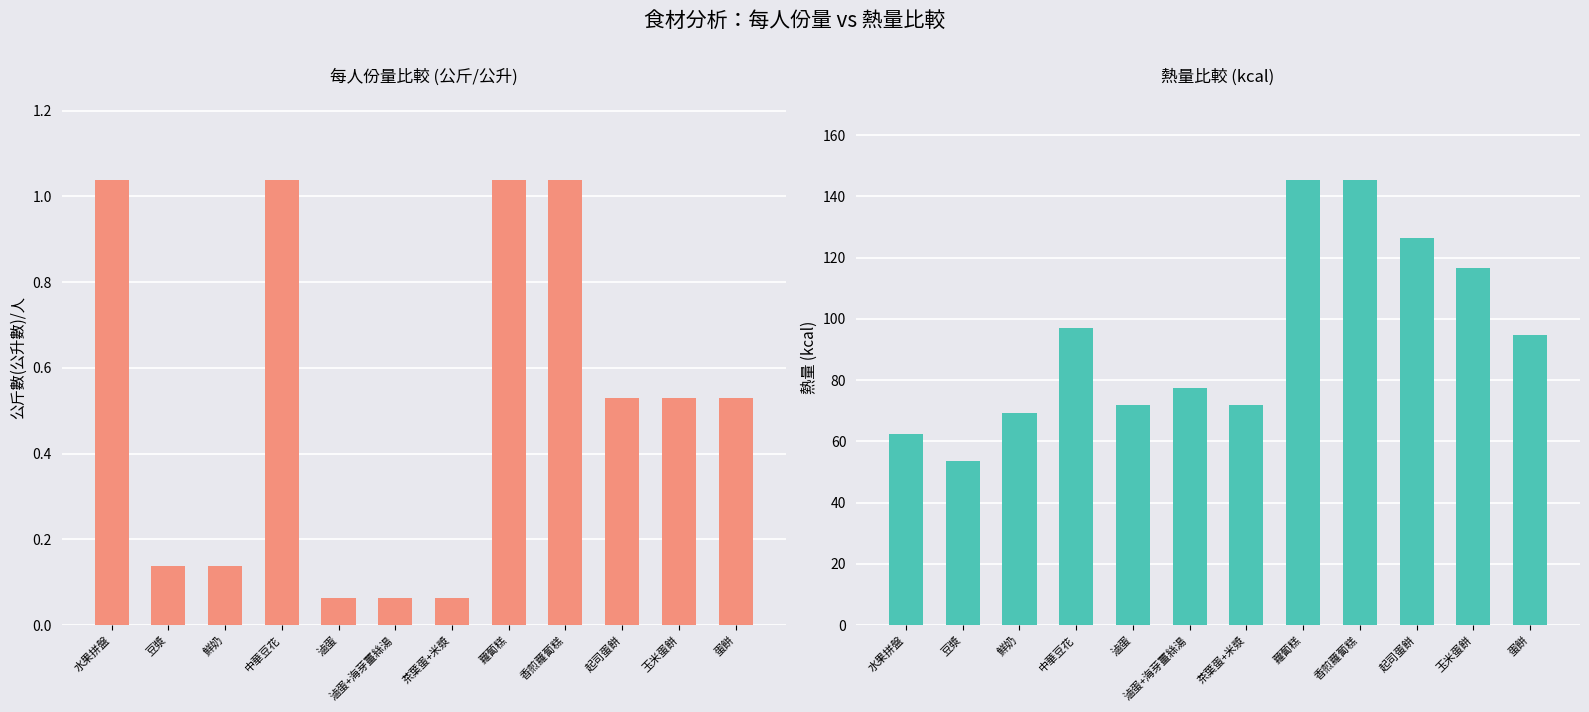

Where does the 熱量 series first go above 94?

中華豆花